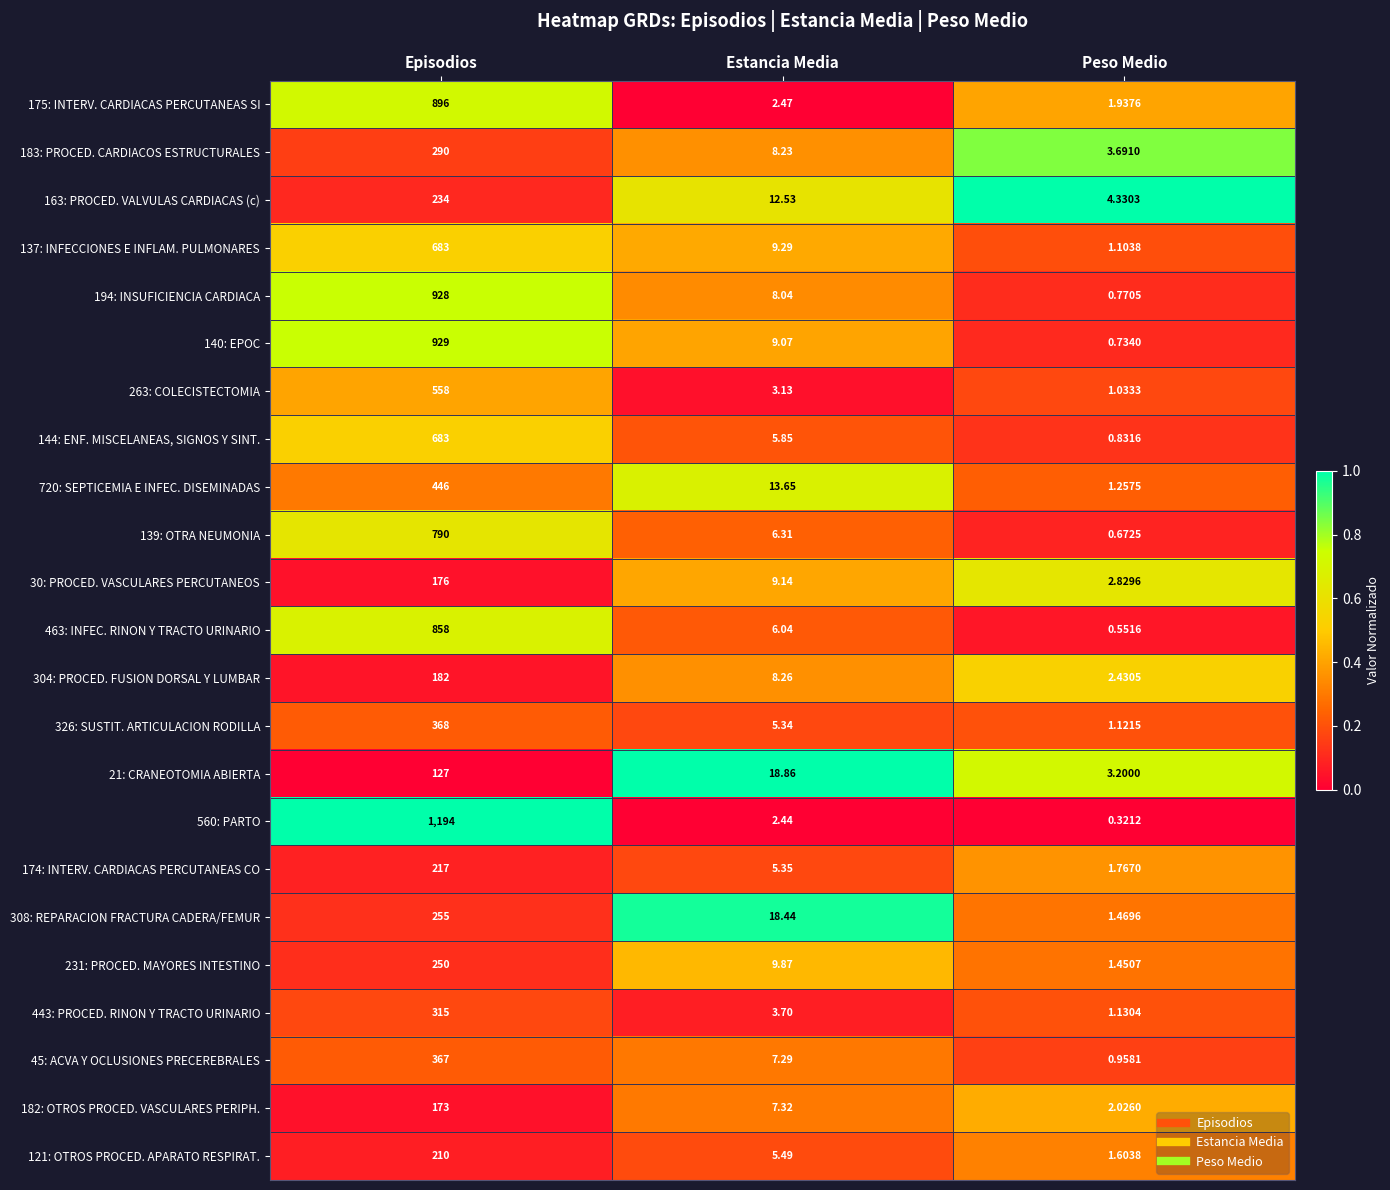

Which category has the lowest value in the 308: REPARACION FRACTURA CADERA/FEMUR series?

Peso Medio